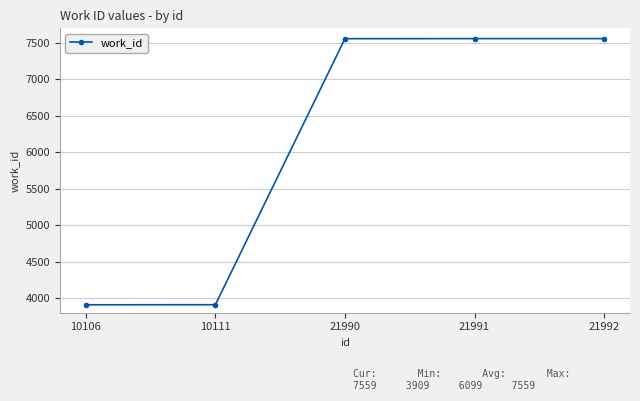

True or false: the data shows 7559 at 21991.

True